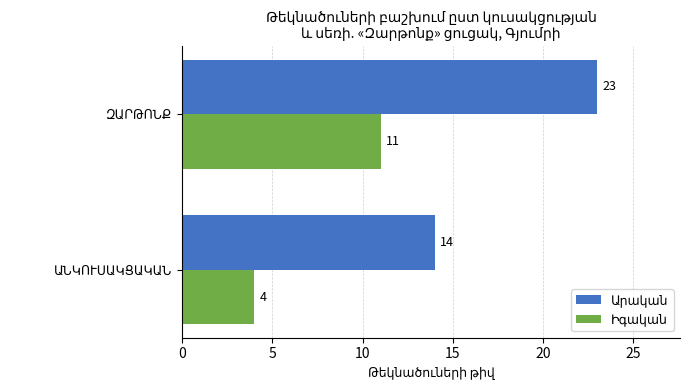

At how many categories does at least one series exceed 22?

1